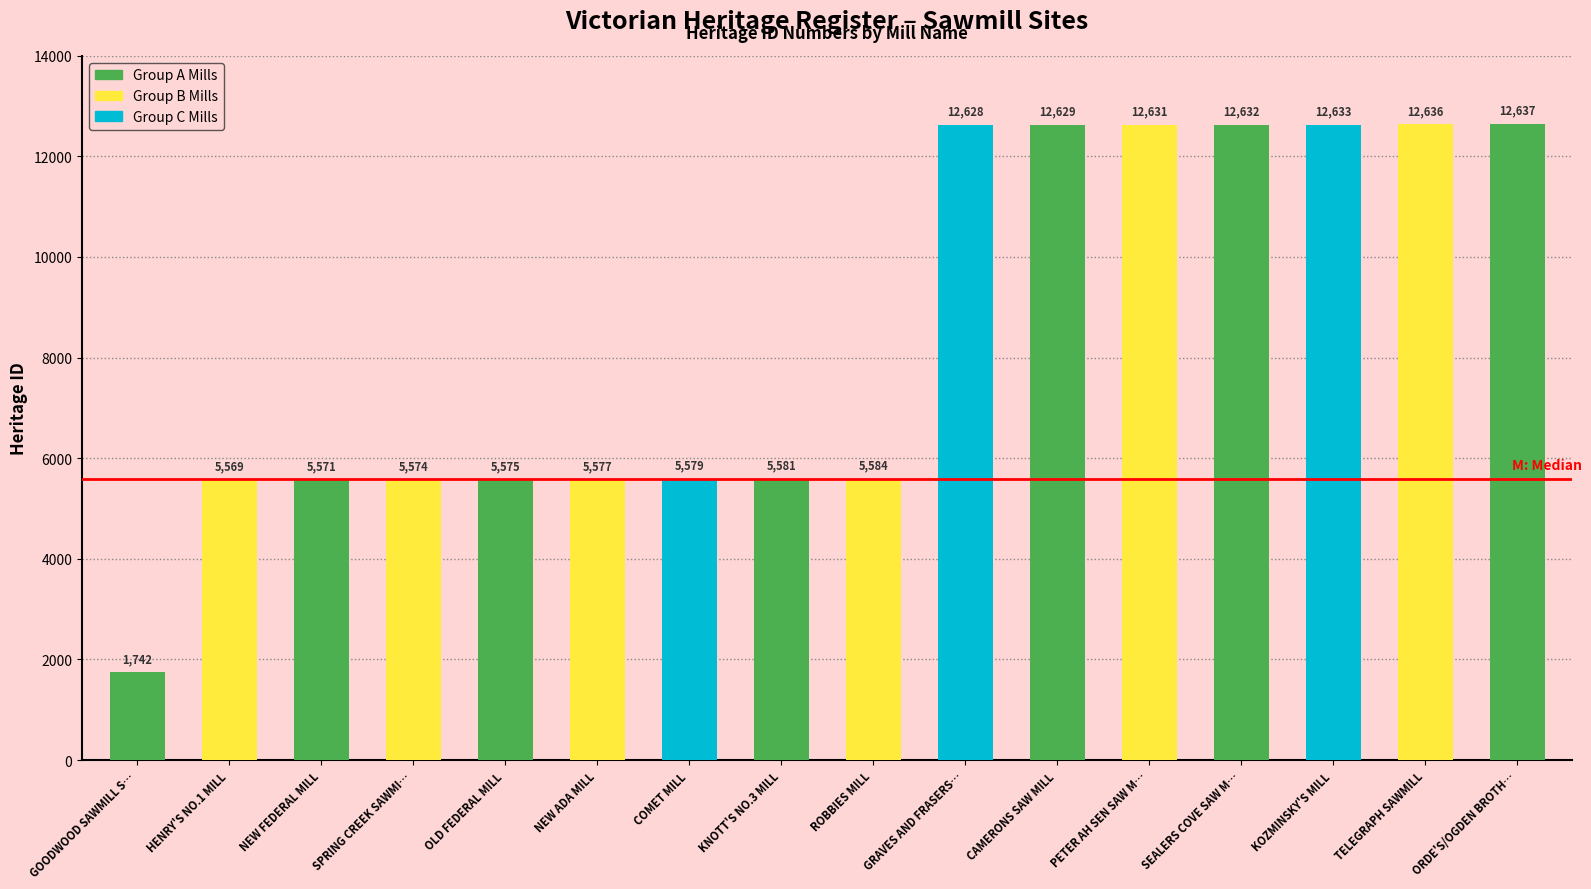

At which label does the data first exceed 5584?

GRAVES AND FRASERS MILL